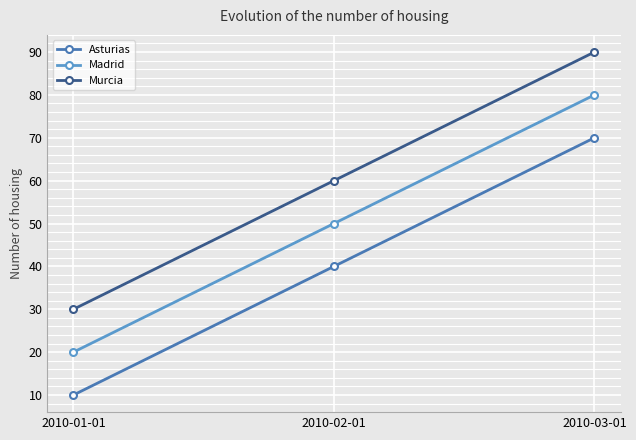

What is the highest value of the Asturias series?

70